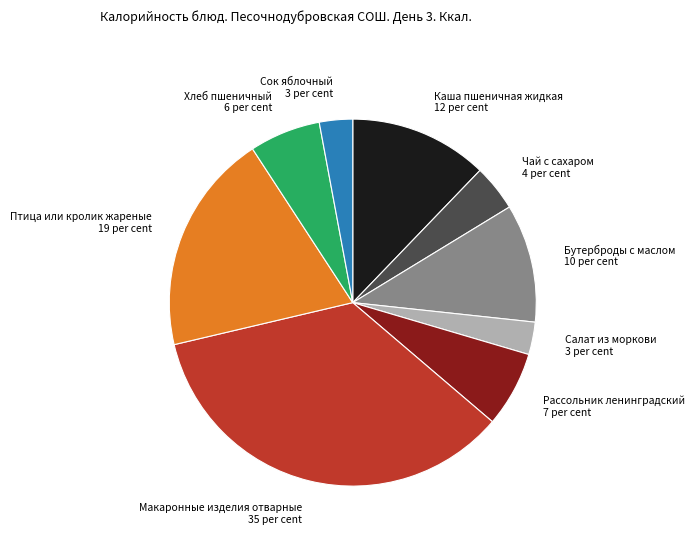

How many segments does this pie chart have?

9